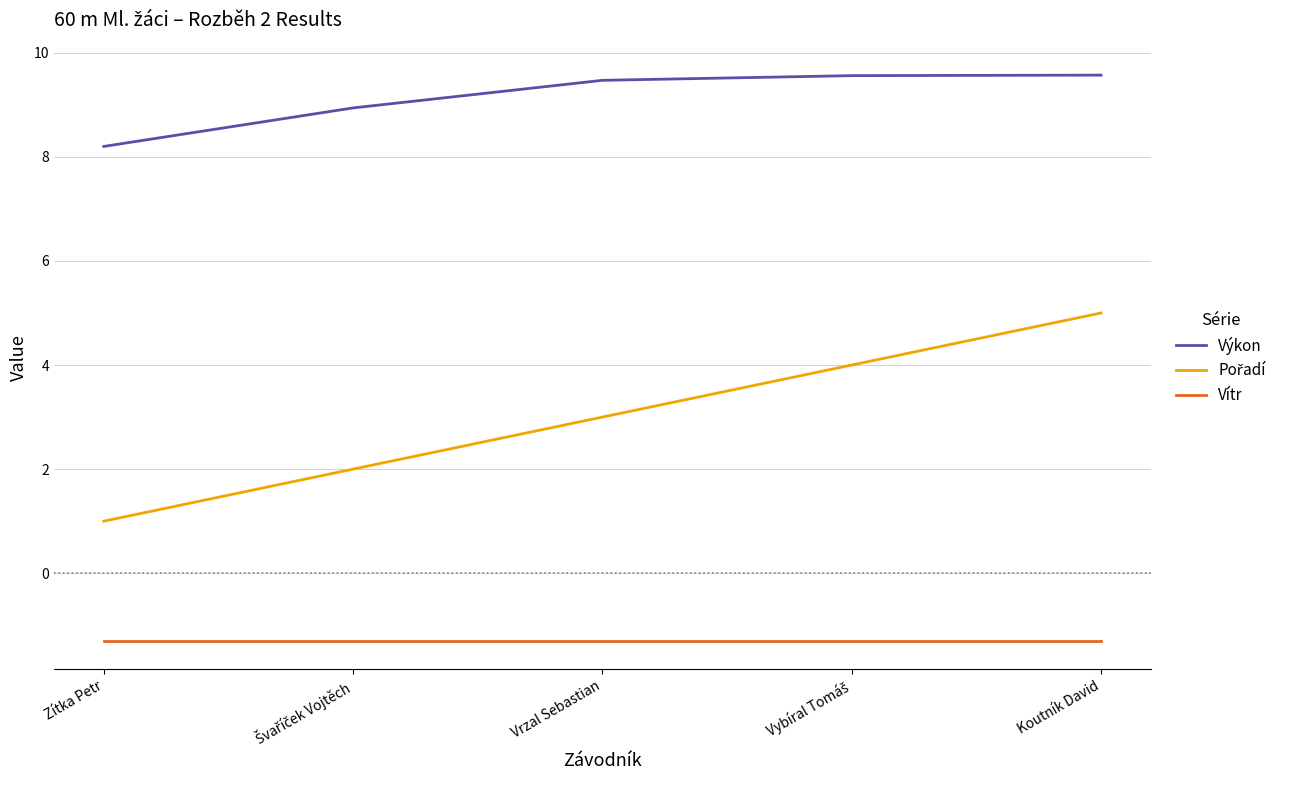

The Výkon series shows 2.2 at Koutník David. True or false?

False